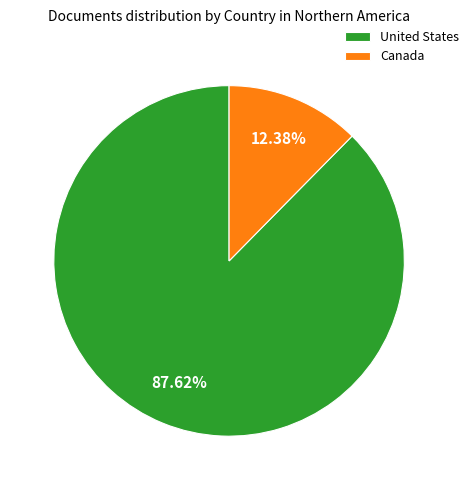

The United States slice represents 80% of the pie. True or false?

False